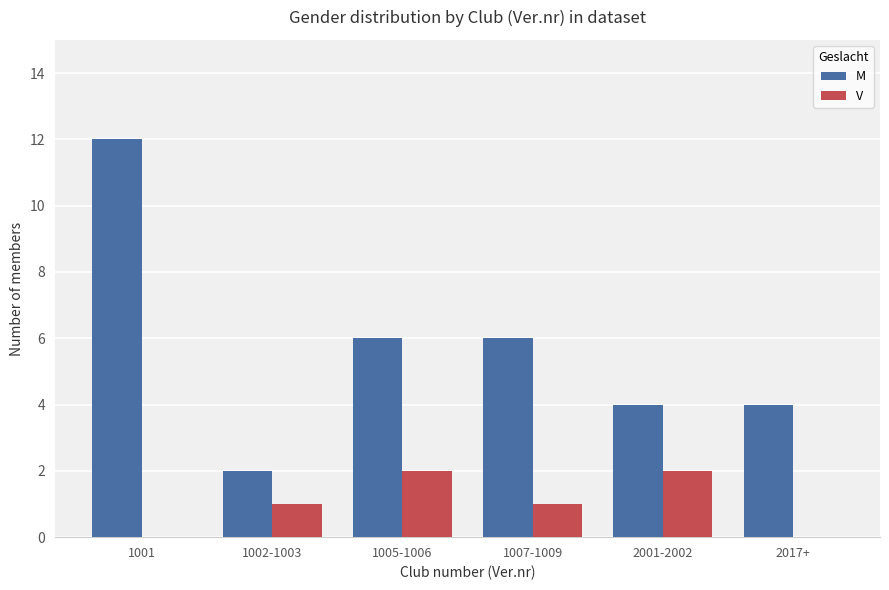

What is the sum of all M values?

34